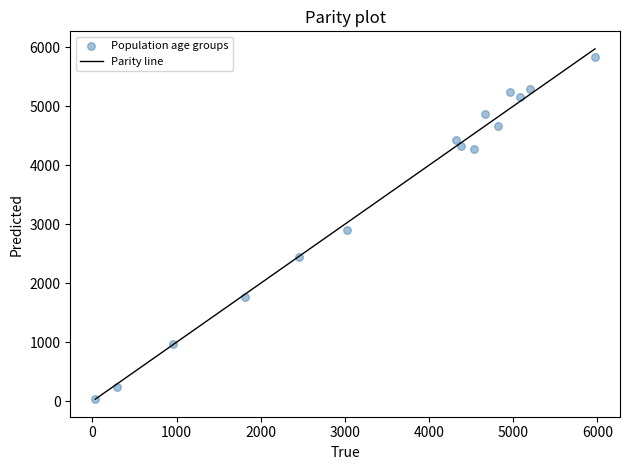

What is the range of Y values (max minus min)?

5788